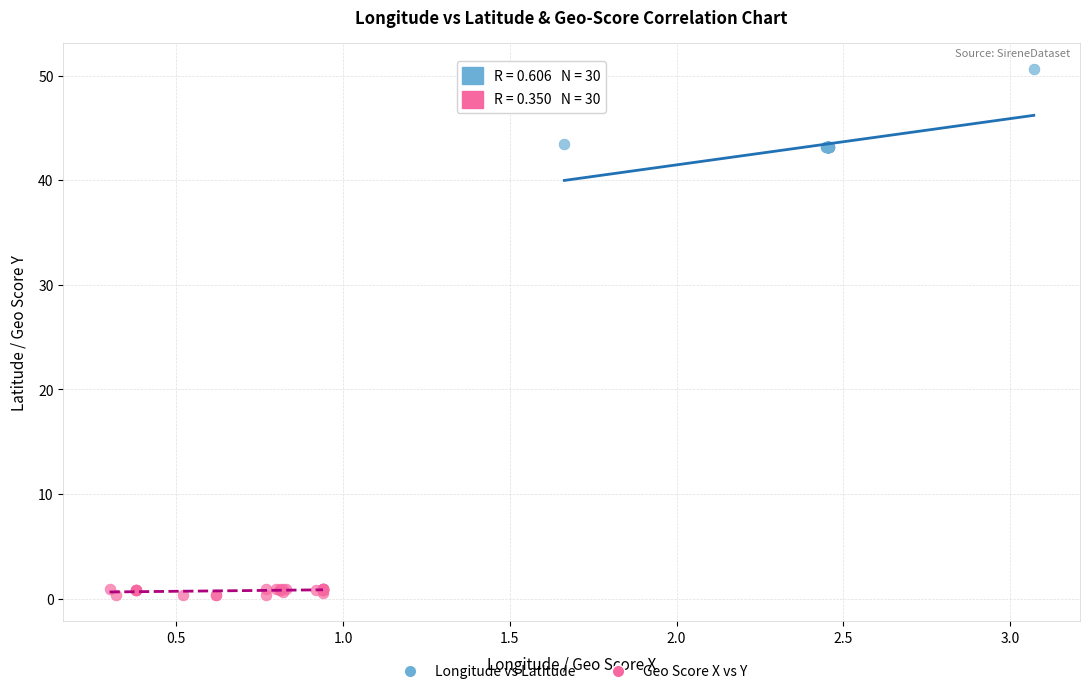

Which series has the largest Y range (max minus min)?

Longitude vs Latitude